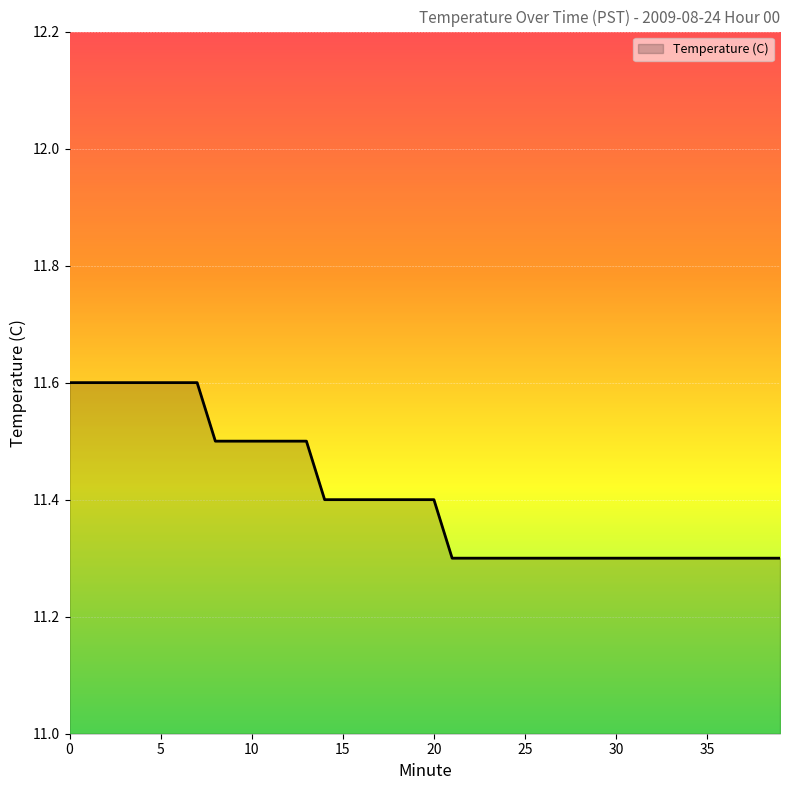

How many series are shown in this chart?

1